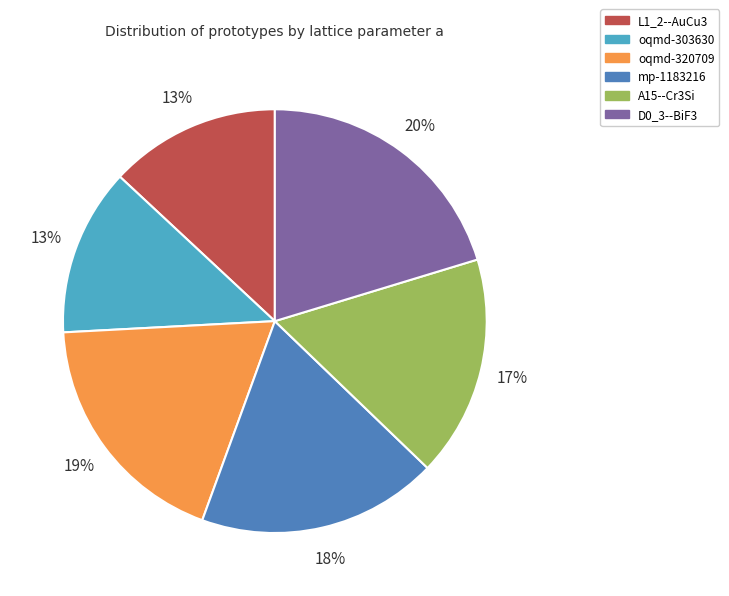

Is oqmd-303630 the majority of the pie?

No